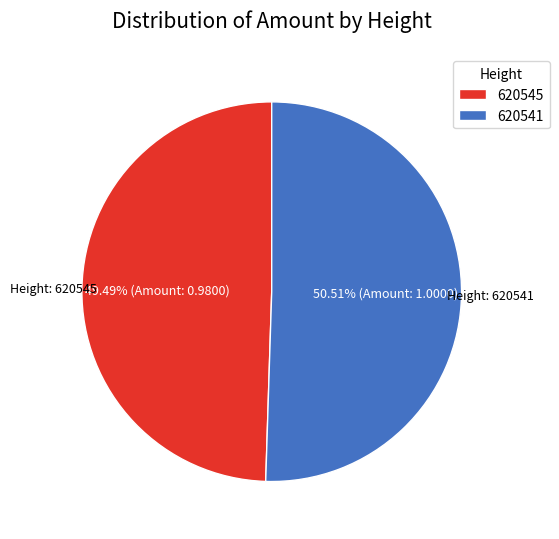

To the nearest percent, what is the difference between the 620545 and 620541 slice percentages?

1%